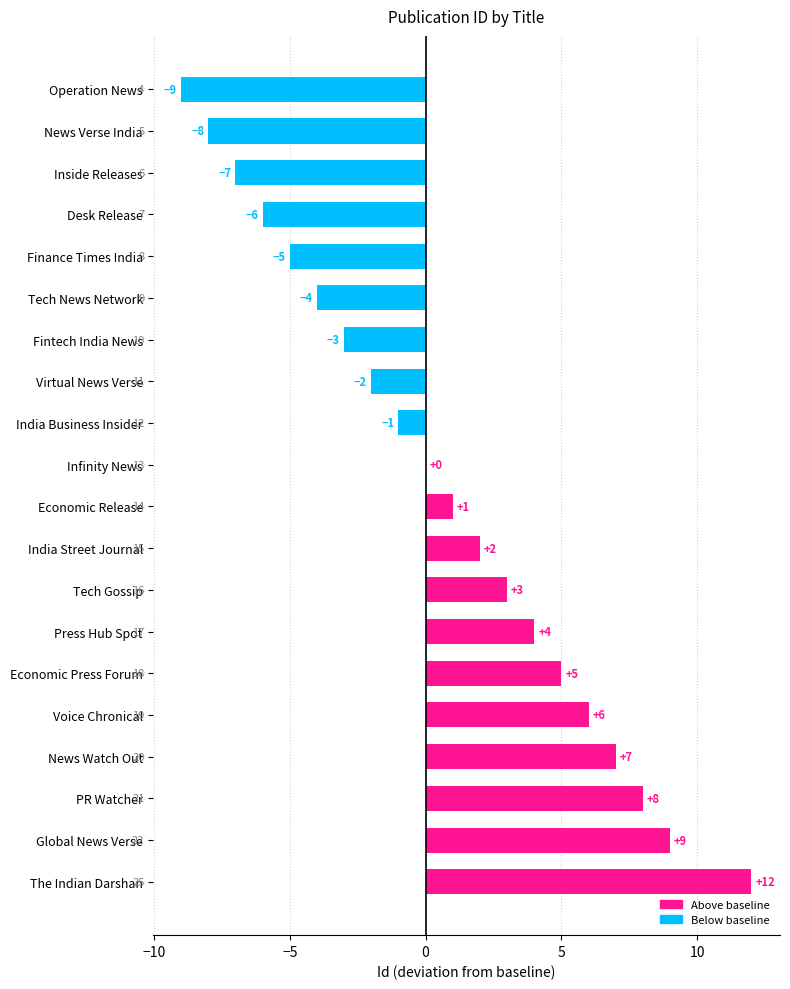

What is the average value?

1